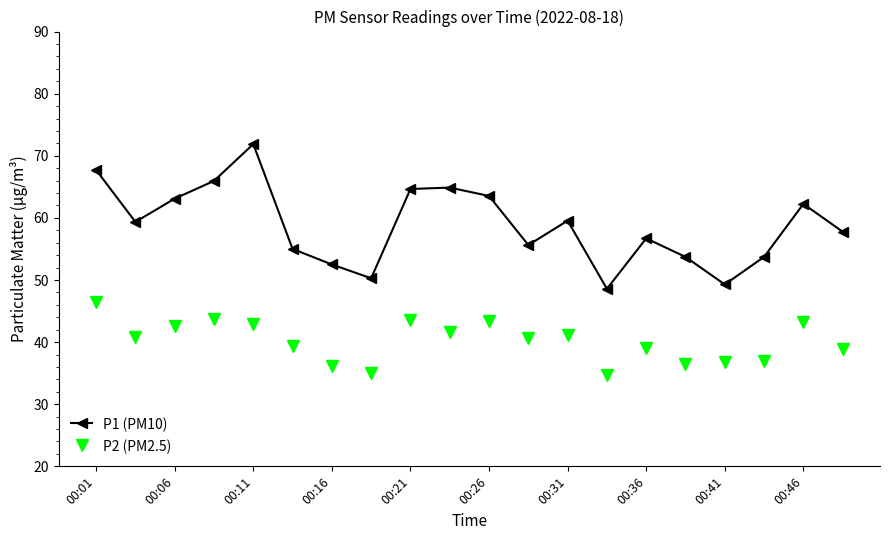

What is the difference between the second highest and minimum values in the P2 (PM2.5) series?

9.0